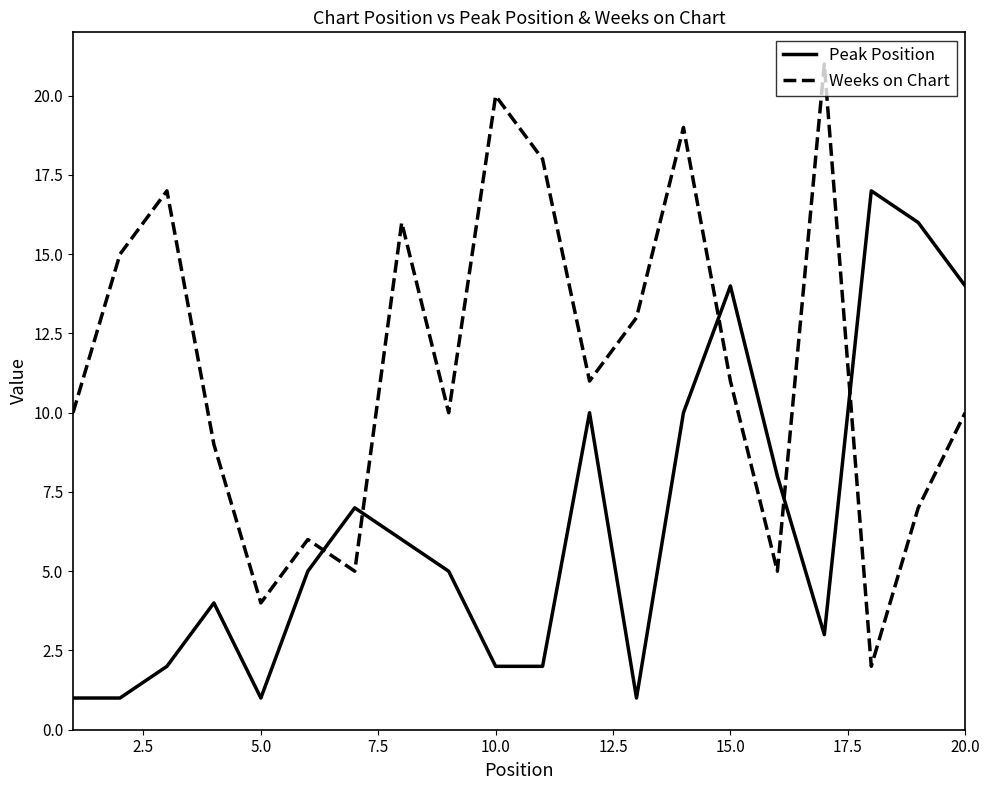

Which series has the largest total across all categories?

Weeks on Chart